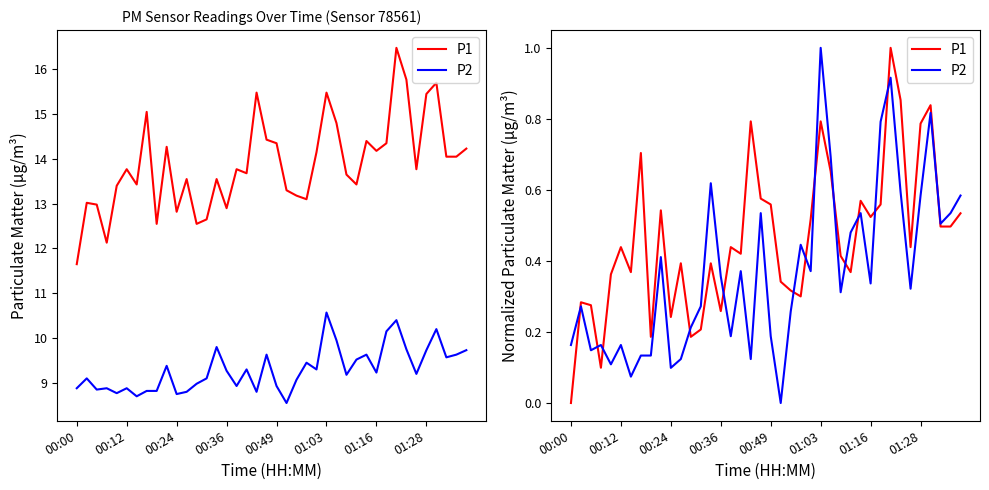

What is the maximum value for P1?

1.0